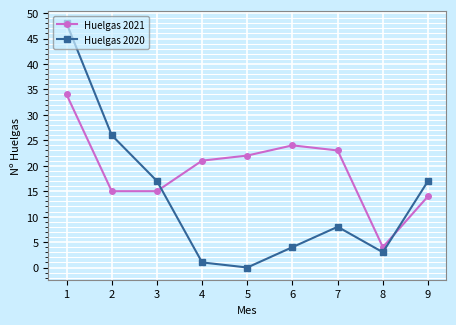

How many distinct data groups are displayed?

2